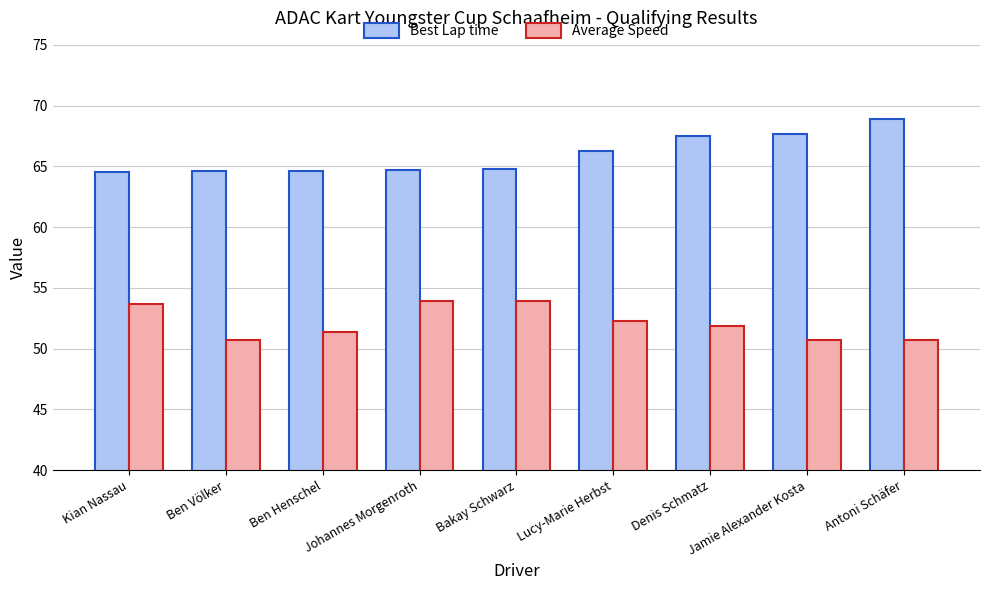

What value does the Best Lap time series have at Bakay Schwarz?

64.8